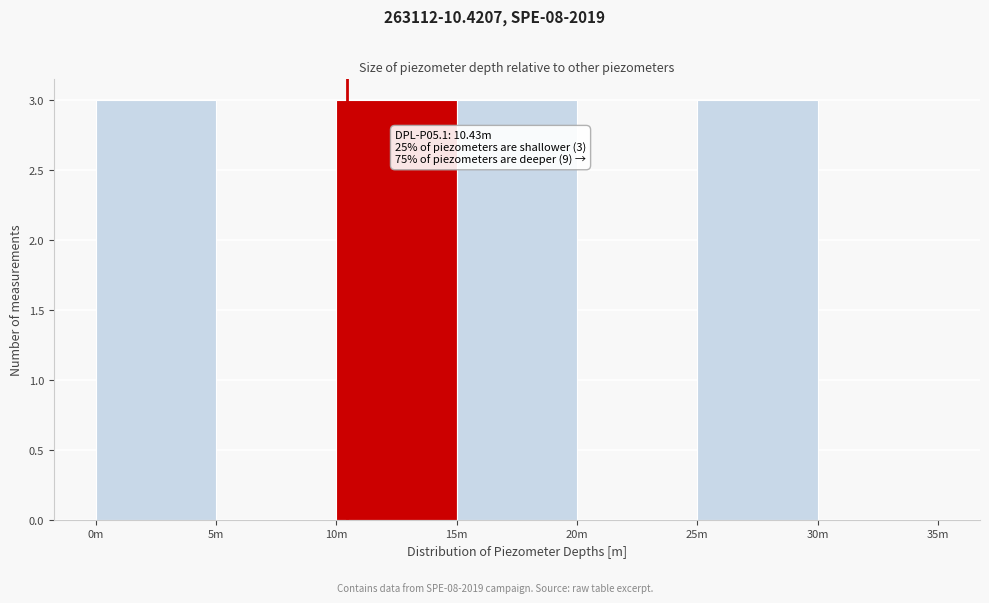

Reading left to right, what are all the values shown in this chart?

0m=3	5m=0	10m=3	15m=3	20m=0	25m=3	30m=0